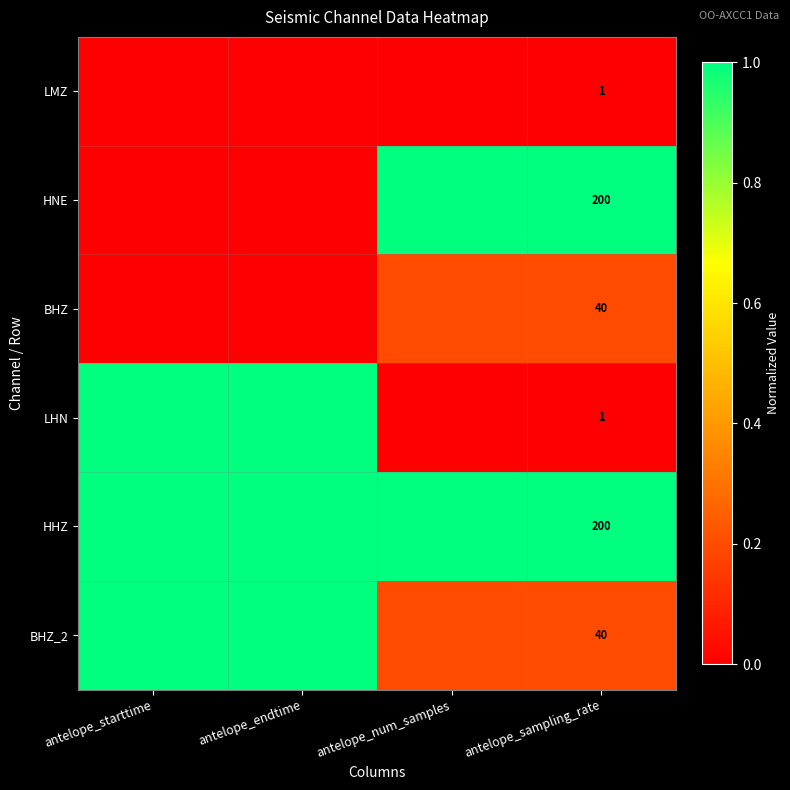

The value of BHZ_2 at antelope_num_samples is 0.2. True or false?

True